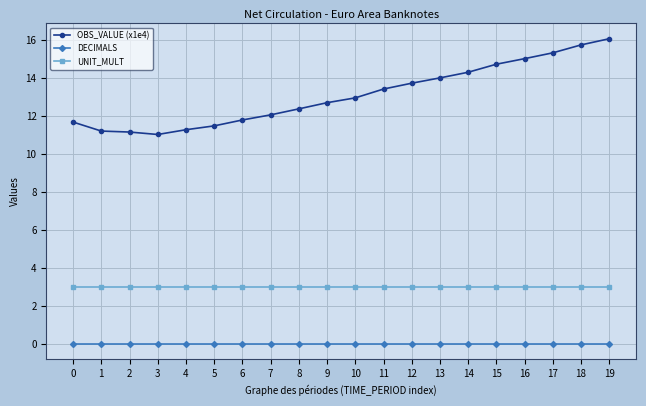

The value of UNIT_MULT at 2 is 2.0. True or false?

False